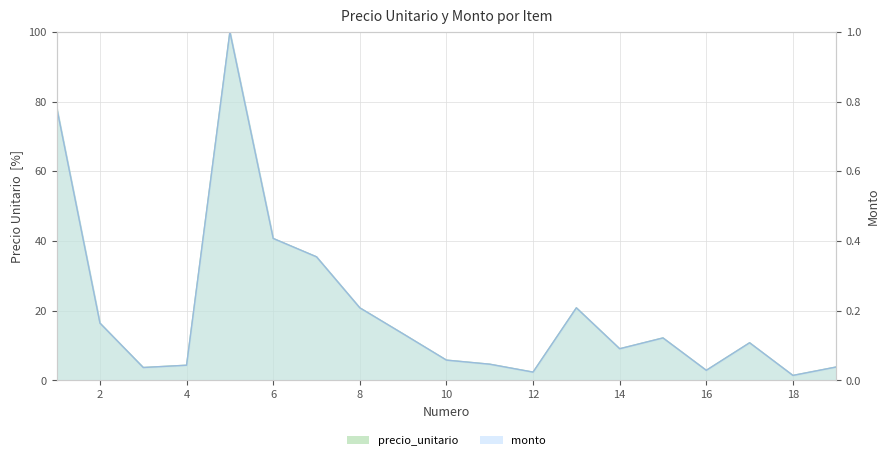

What is the sum of all precio_unitario values?

386.5